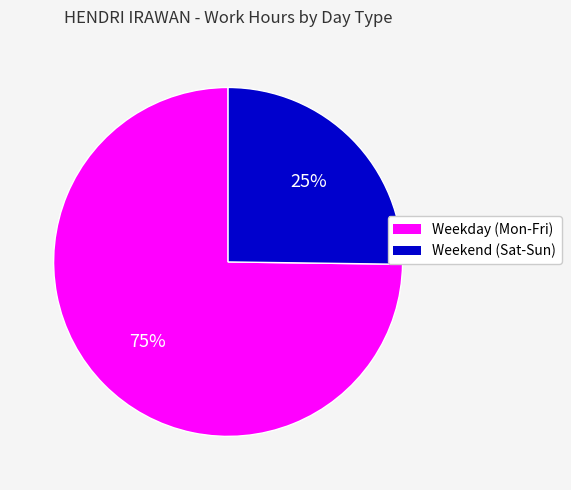

How many slices are in this pie chart?

2